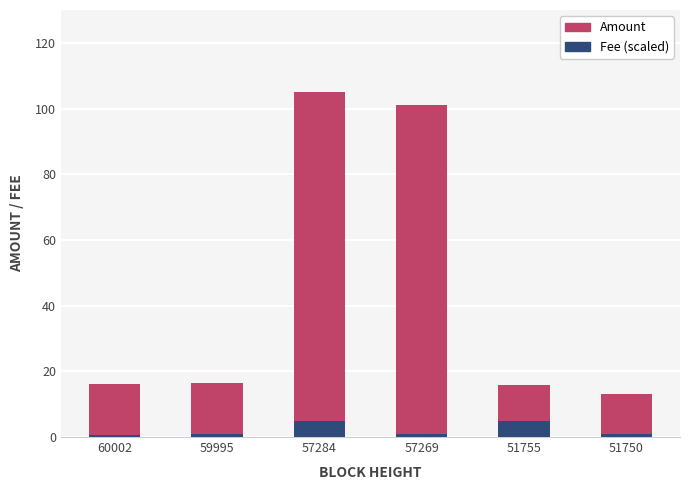

What is the total value across all series at 51755?

15.9